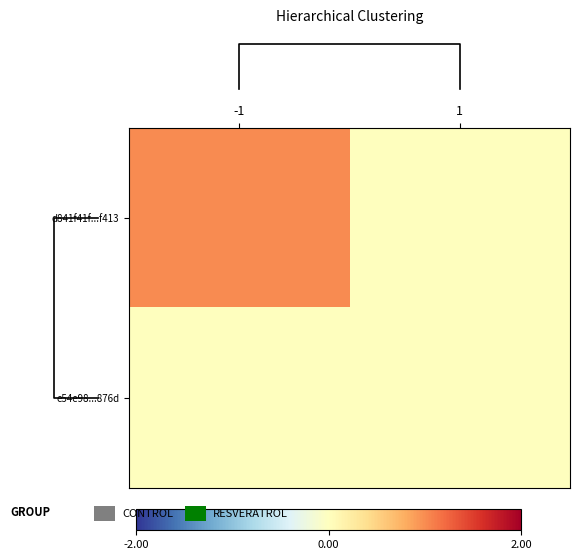

List the labels in order of e54e98...876d value, smallest first.

-1, 1